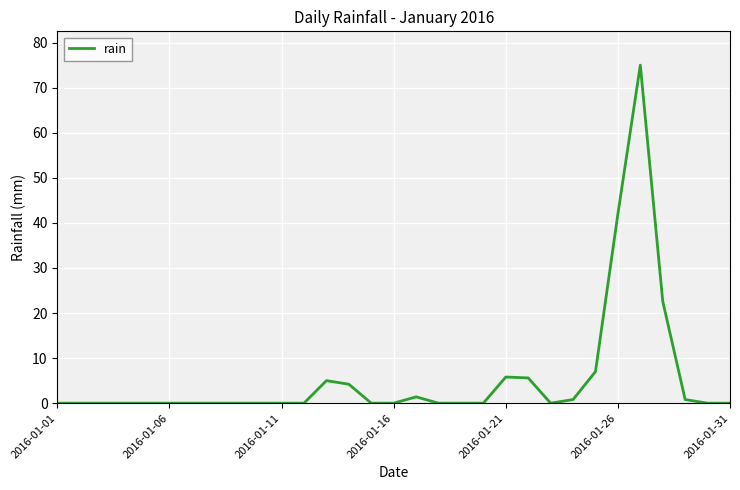

What is the difference between the maximum and minimum values?

75.0